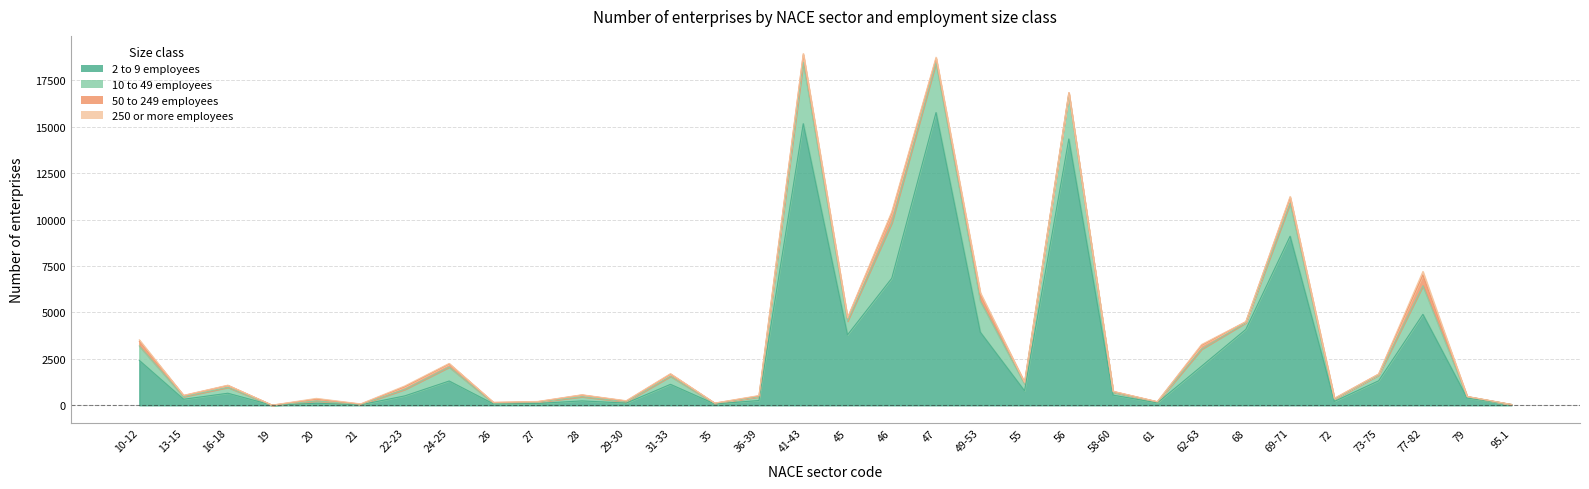

At which label does 10 to 49 employees reach its peak?

41-43